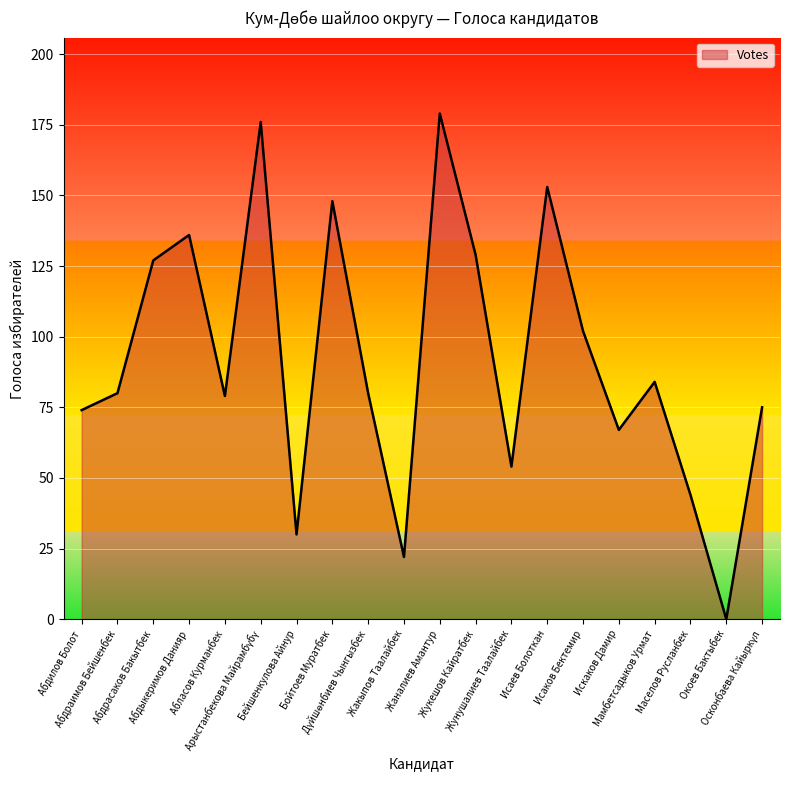

At which label is the value closest to 89?

Мамбетсадыков Урмат